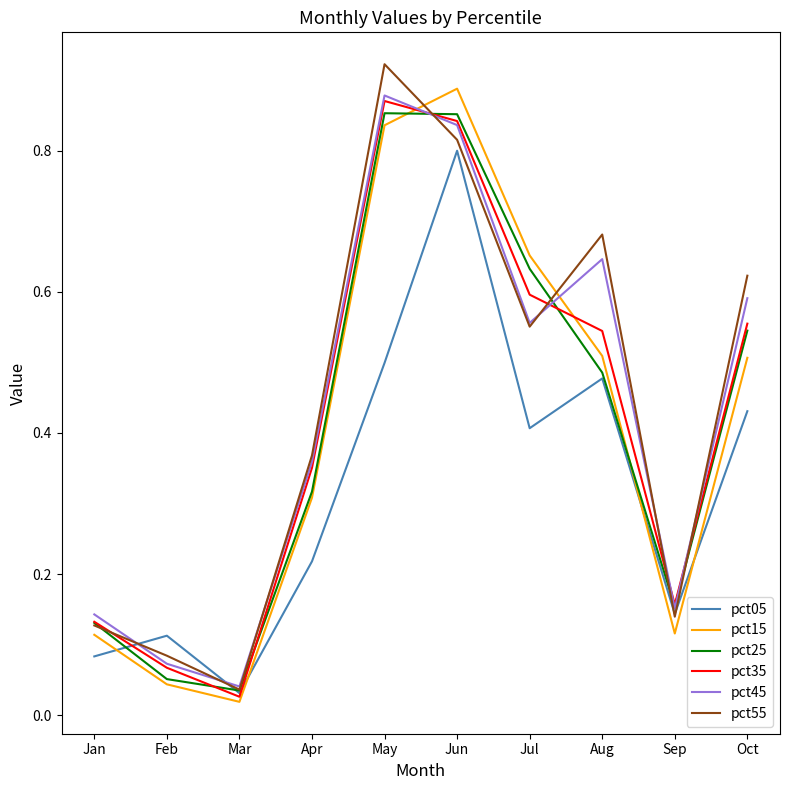

The pct45 series shows 0.5 at Jun. True or false?

False